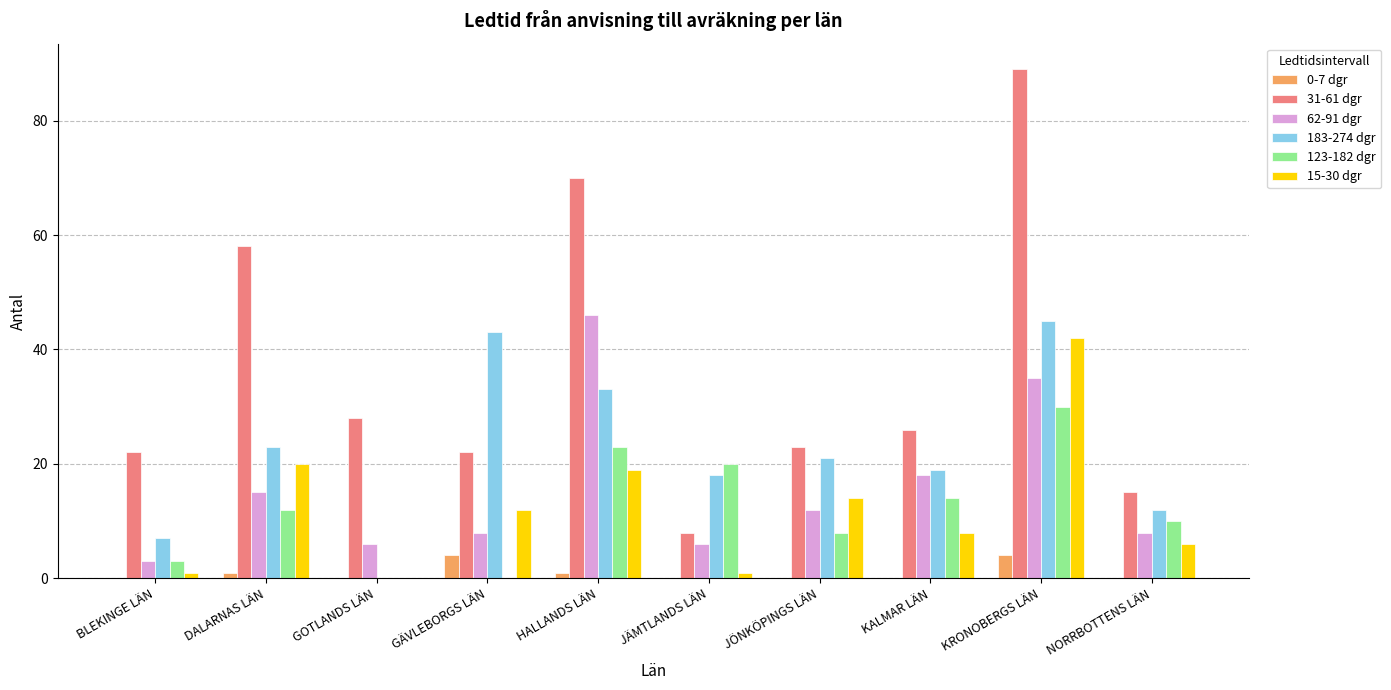

What is the greatest value displayed?

89